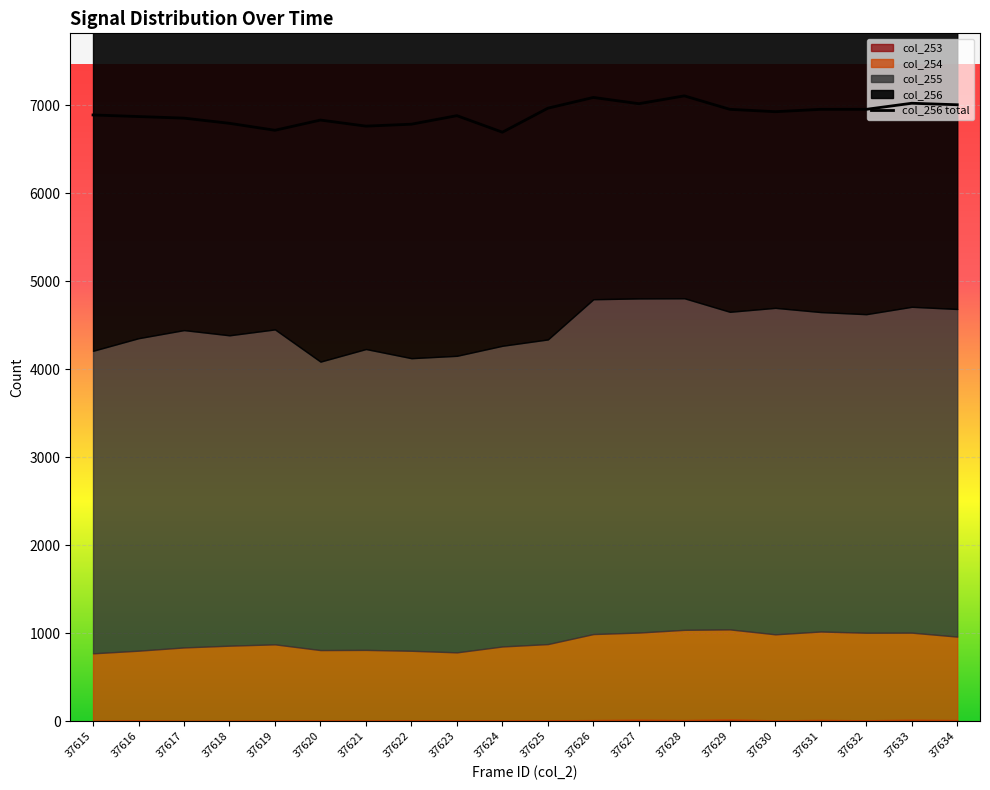

The value at 37625 is 6966. True or false?

True